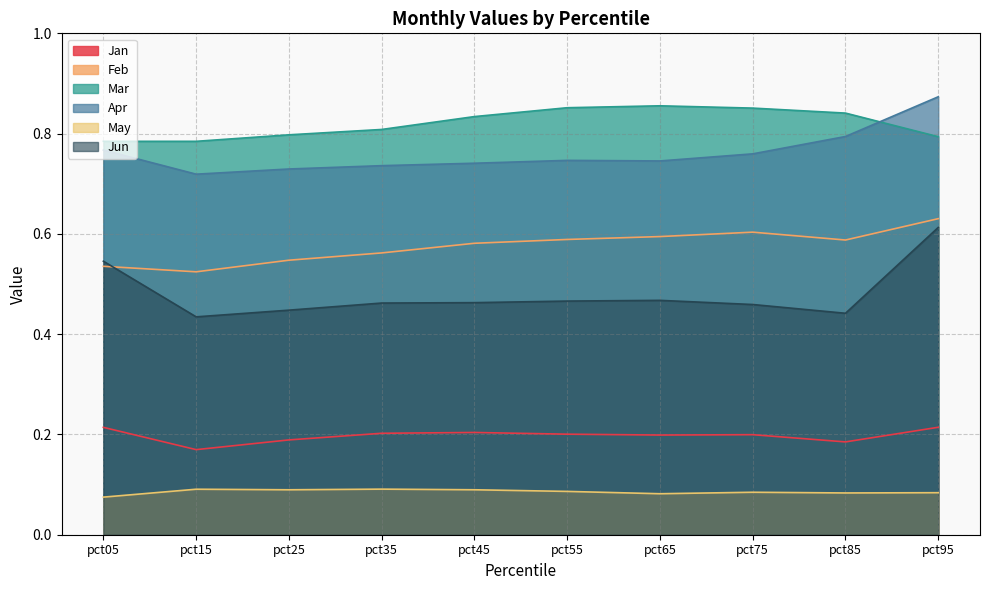

What is the value of the Mar point at the 1st from the left?

0.8